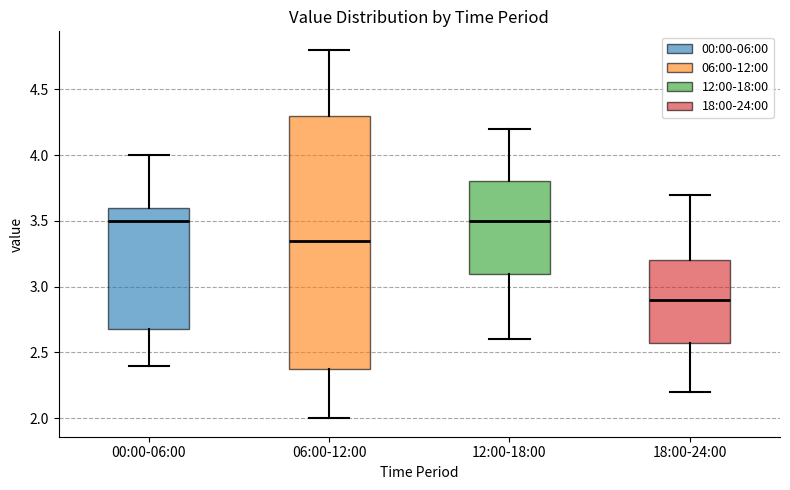

Where does the lower whisker of the box for 12:00-18:00 end on the y-axis? The values are not printed on the chart, so give them approximately, as read against the axis.

2.60